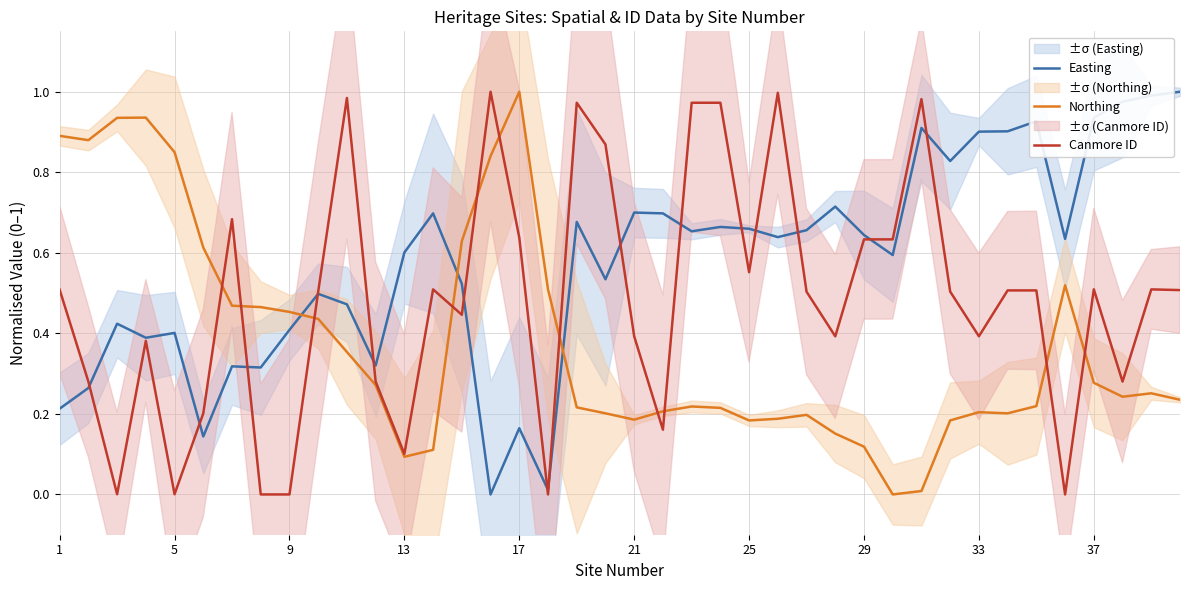

Which series has the largest range (max minus min)?

Easting